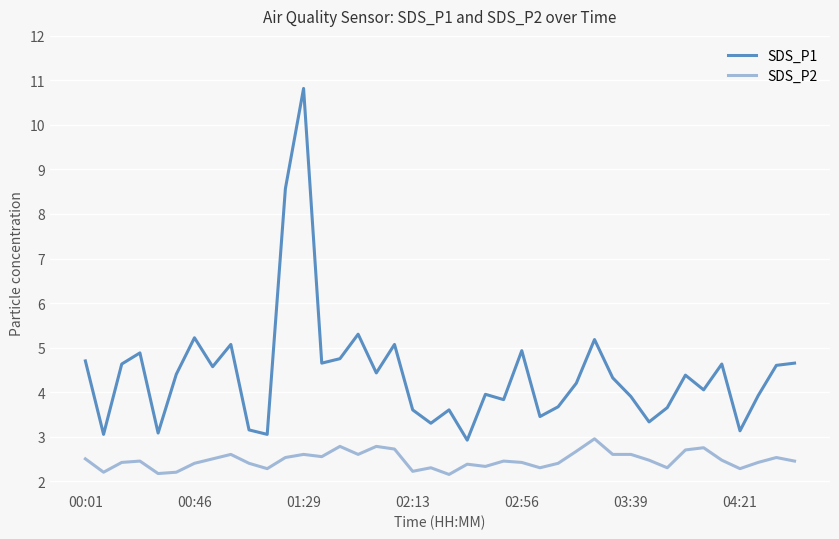

True or false: SDS_P2 has more than 0 interior local peaks.

True